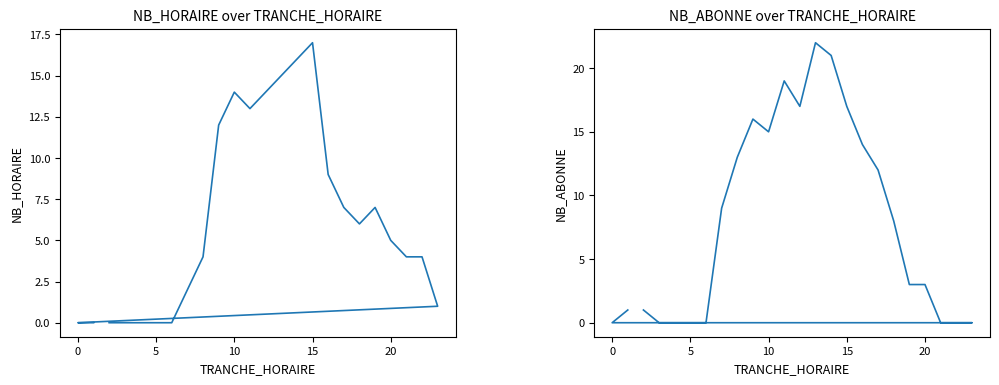

What is the difference between the second highest and second lowest values in the NB_HORAIRE series?

16